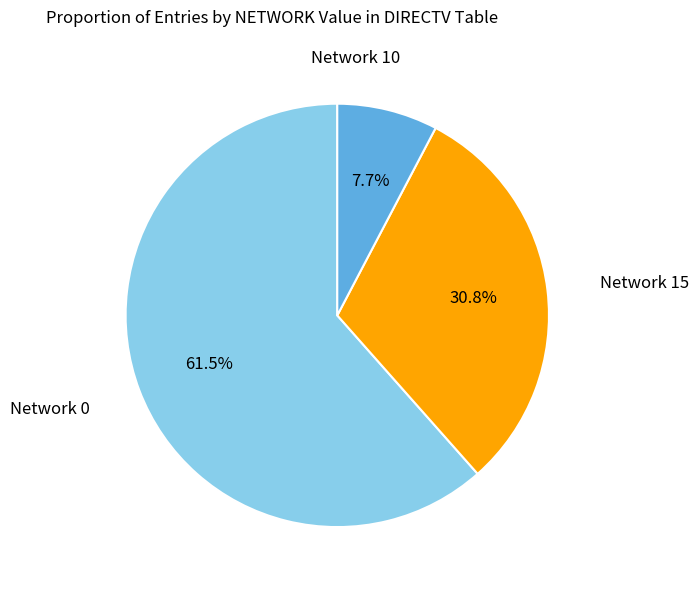

Count the number of slices in the pie.

3